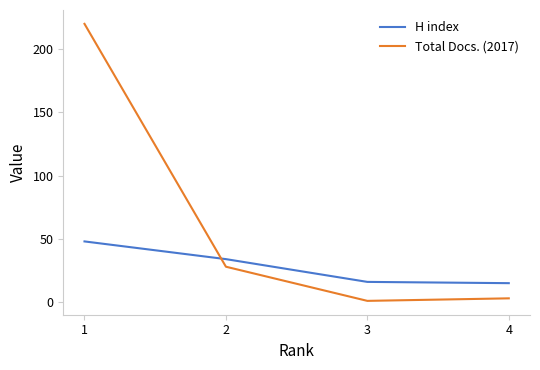

Is it true that Total Docs. (2017) equals 28 at 2?

True